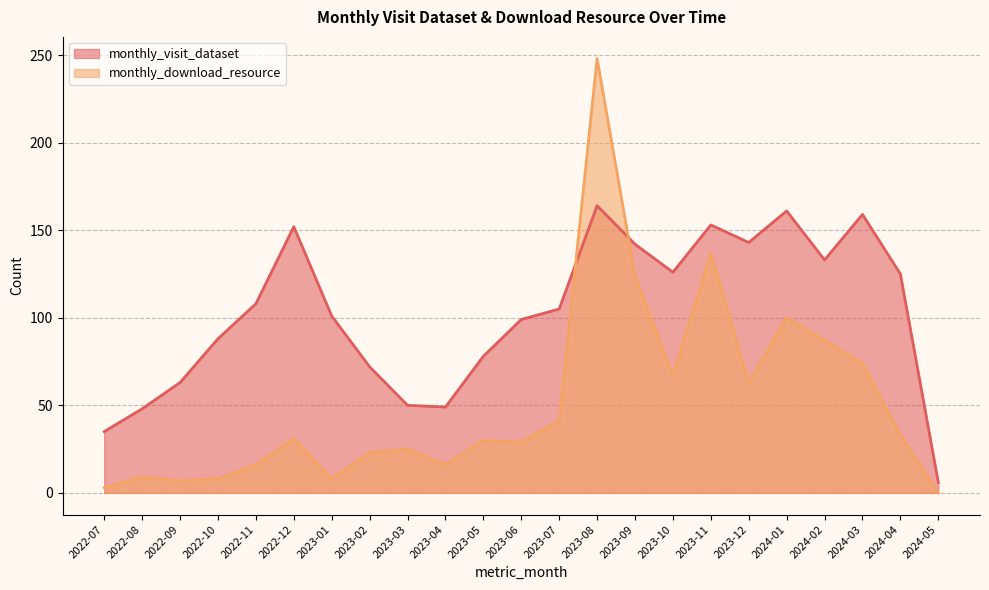

How many values in the monthly_visit_dataset series exceed 105?

11